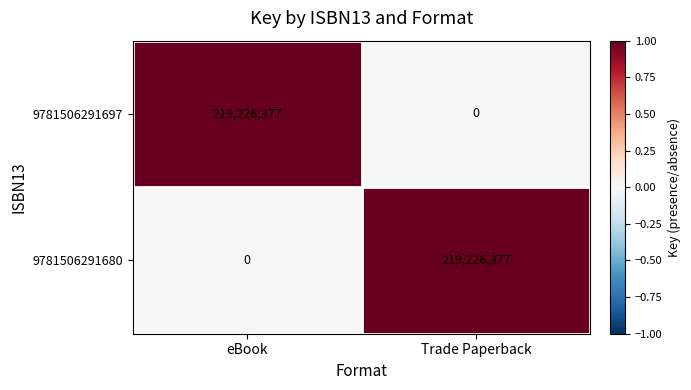

What is the difference between the highest and lowest values at Trade Paperback?

219226377